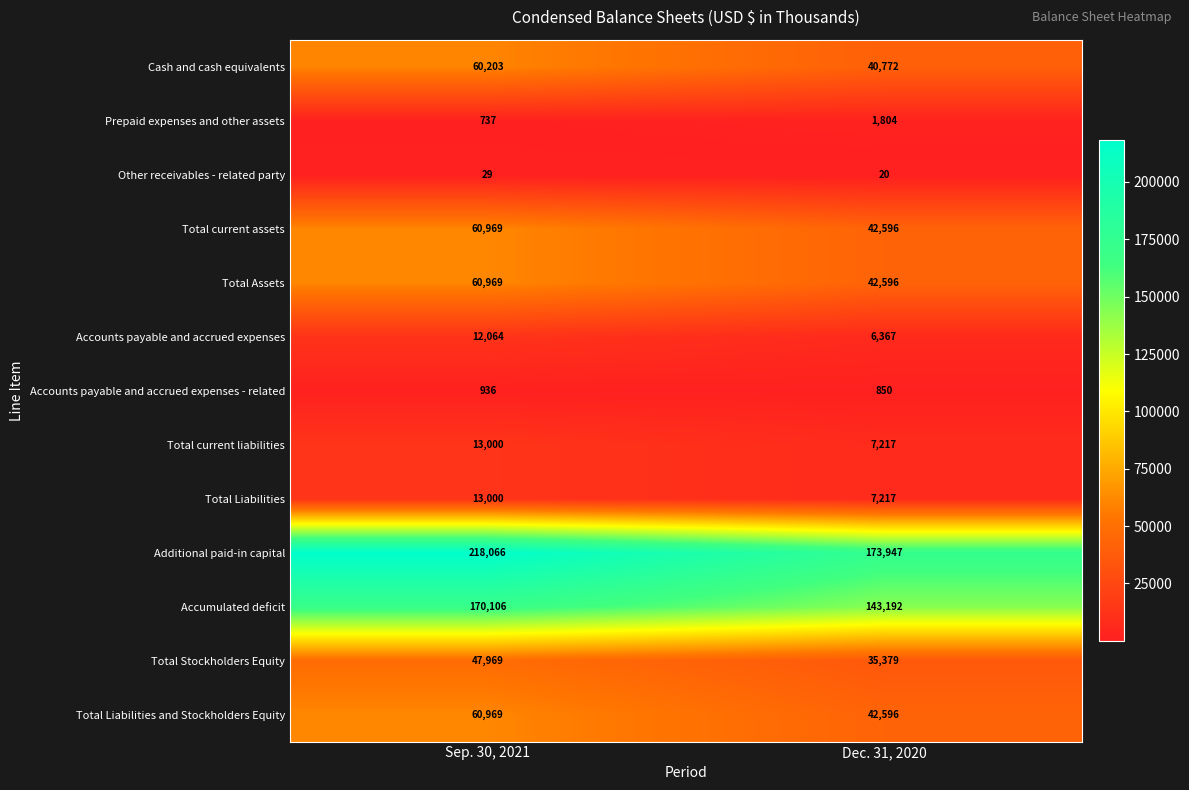

Reading left to right, list all the values displayed in this chart.

Cash and cash equivalents: 60203	40772
Prepaid expenses and other assets: 737	1804
Other receivables - related party: 29	20
Total current assets: 60969	42596
Total Assets: 60969	42596
Accounts payable and accrued expenses: 12064	6367
Accounts payable and accrued expenses - related: 936	850
Total current liabilities: 13000	7217
Total Liabilities: 13000	7217
Additional paid-in capital: 218066	173947
Accumulated deficit: 170106	143192
Total Stockholders Equity: 47969	35379
Total Liabilities and Stockholders Equity: 60969	42596